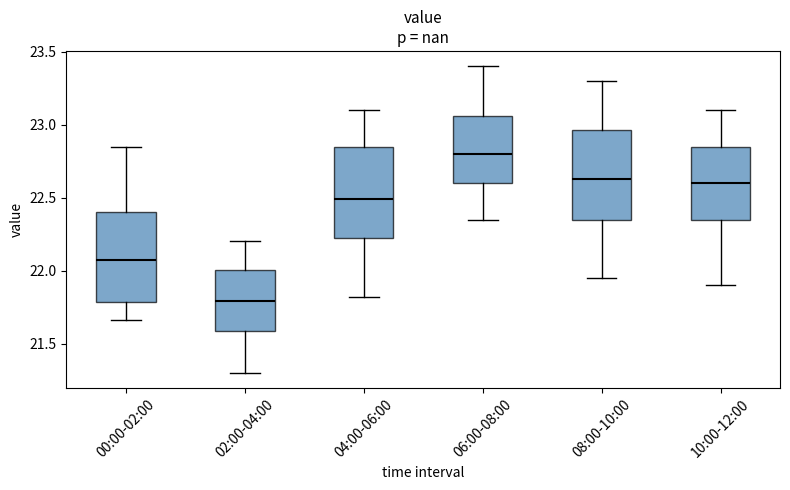

Reading left to right, read every box against the y-axis: the position of its median line, the range the box covers, and the ends of its whiskers. The values are not printed on the chart, so give them approximately, as read against the axis.

00:00-02:00: median 22.10, box 21.80 to 22.40, whiskers 21.65 to 22.85
02:00-04:00: median 21.80, box 21.60 to 22.00, whiskers 21.30 to 22.20
04:00-06:00: median 22.50, box 22.25 to 22.85, whiskers 21.80 to 23.10
06:00-08:00: median 22.80, box 22.60 to 23.05, whiskers 22.35 to 23.40
08:00-10:00: median 22.65, box 22.35 to 22.95, whiskers 21.95 to 23.30
10:00-12:00: median 22.60, box 22.35 to 22.85, whiskers 21.90 to 23.10